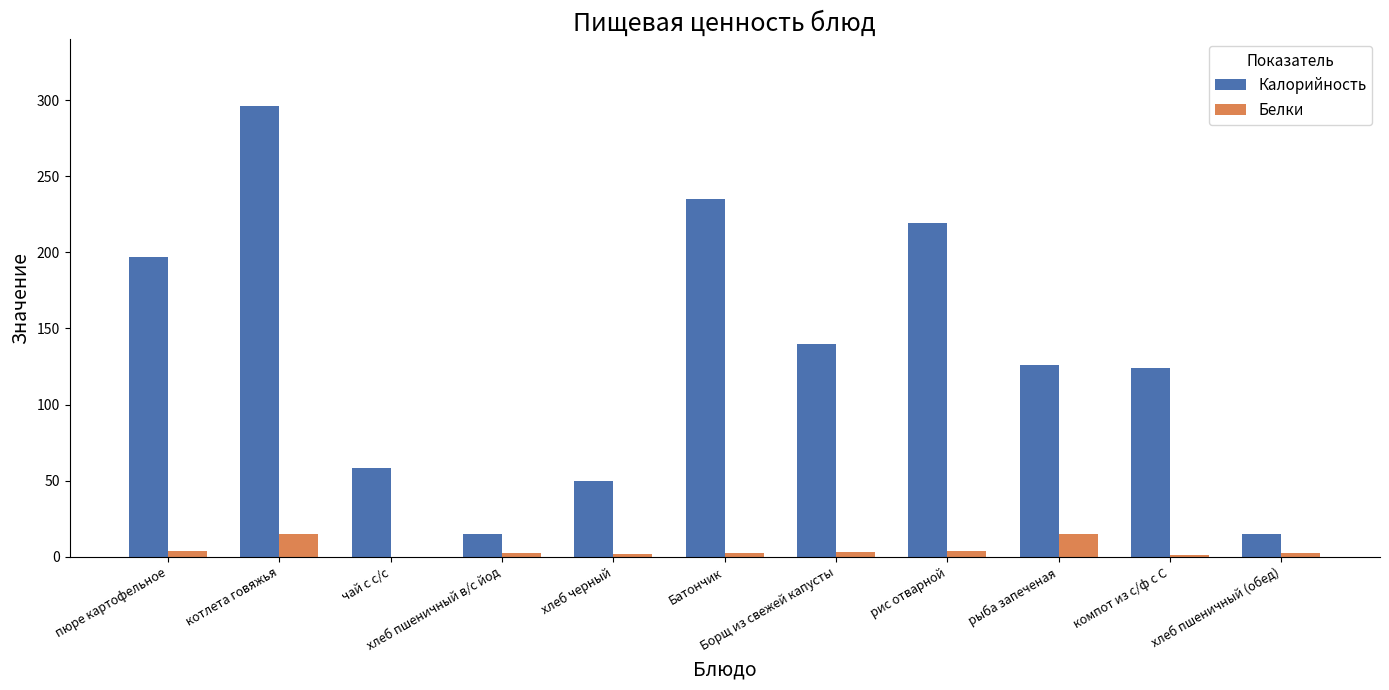

What is the sum of all Белки values?

51.1